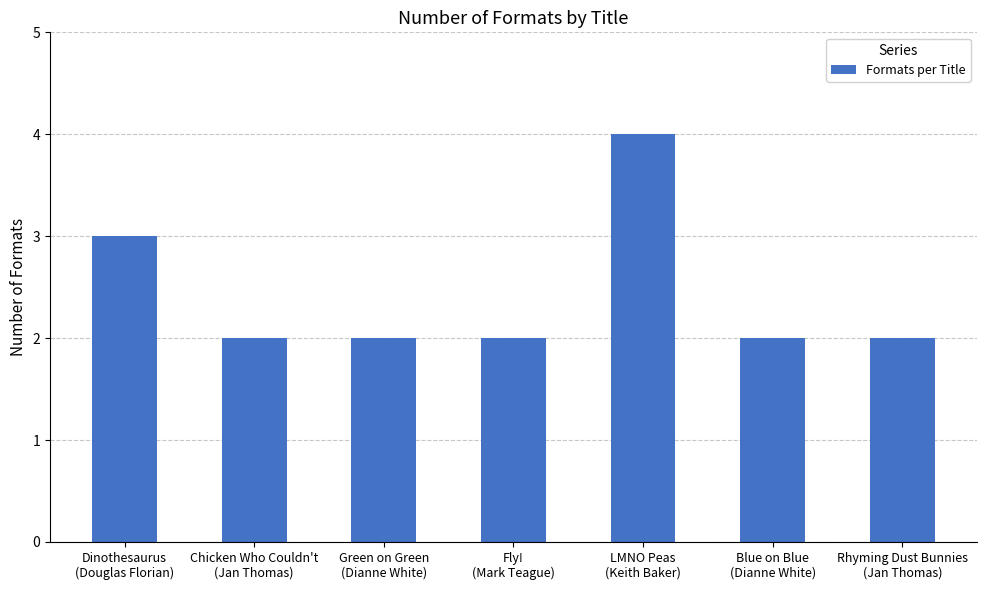

The value at Rhyming Dust Bunnies
(Jan Thomas) is 2. True or false?

True